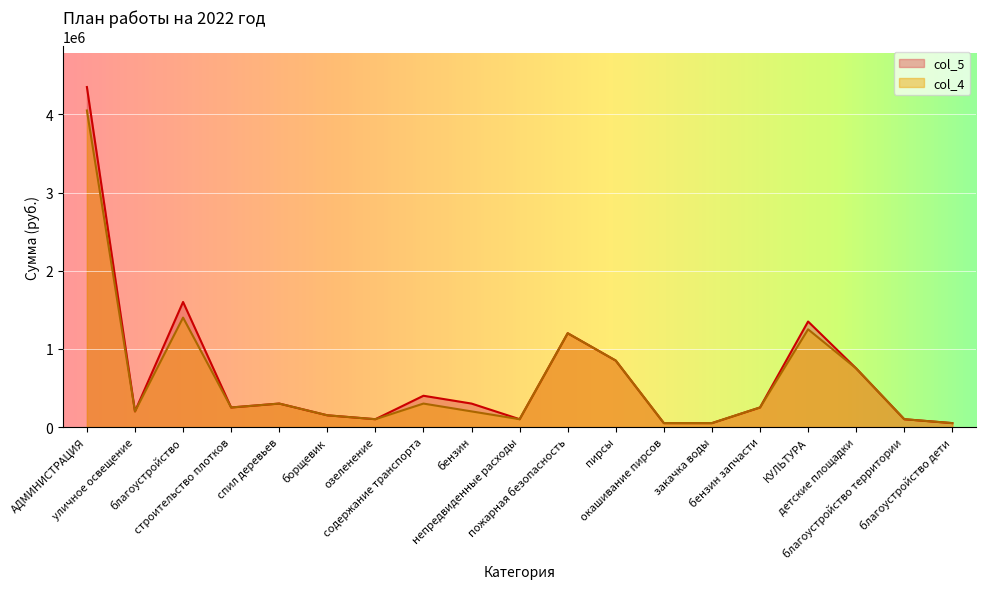

Which label corresponds to the smallest value in the chart?

окашивание пирсов